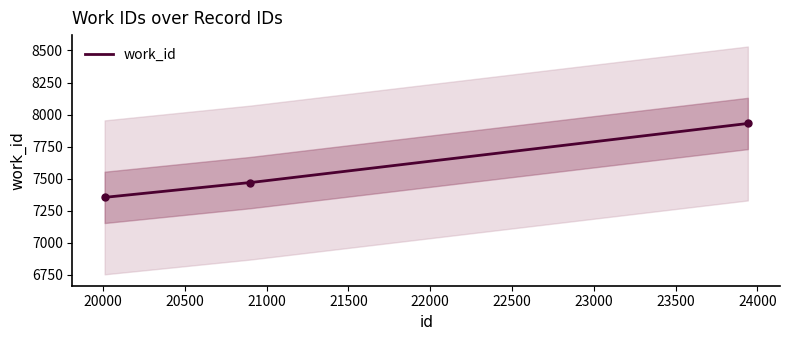

How many data points does each series have?

3